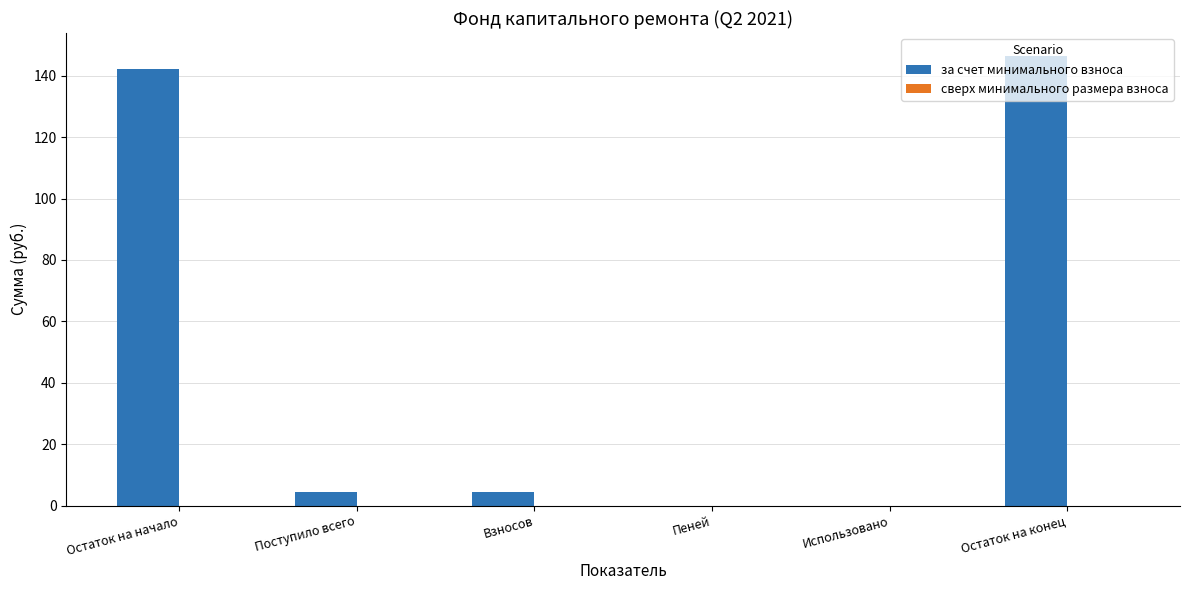

Which label corresponds to the largest value in the chart?

Остаток на конец